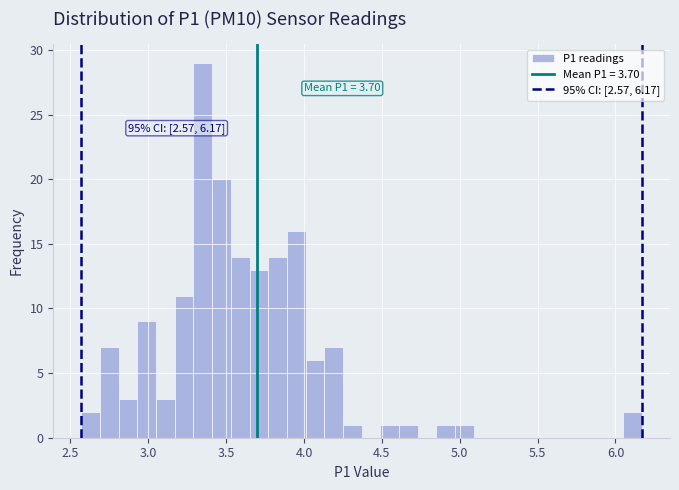

Around what value on the x-axis is the tallest bar? Give the approximate position of its centre, as read against the axis.

3.35